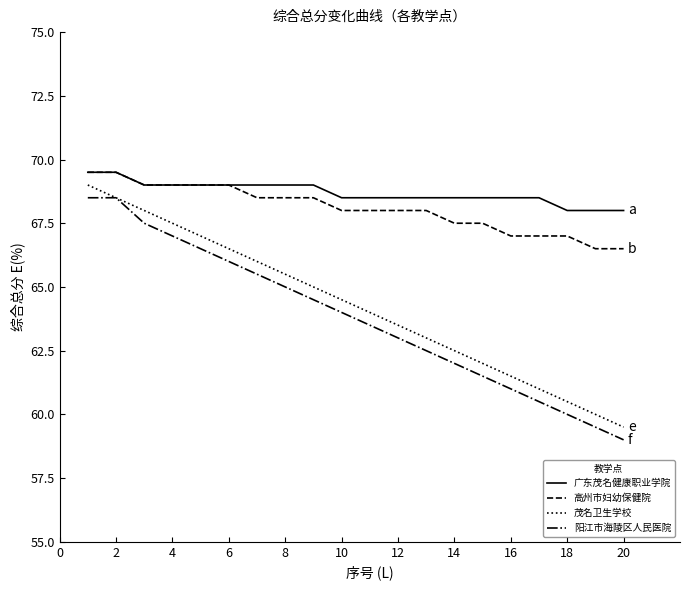

True or false: 广东茂名健康职业学院 and 茂名卫生学校 intersect in this chart.

False